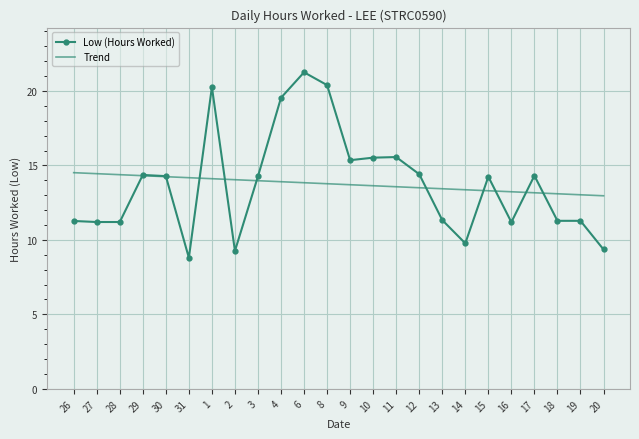

What is the maximum value for Trend?

14.5